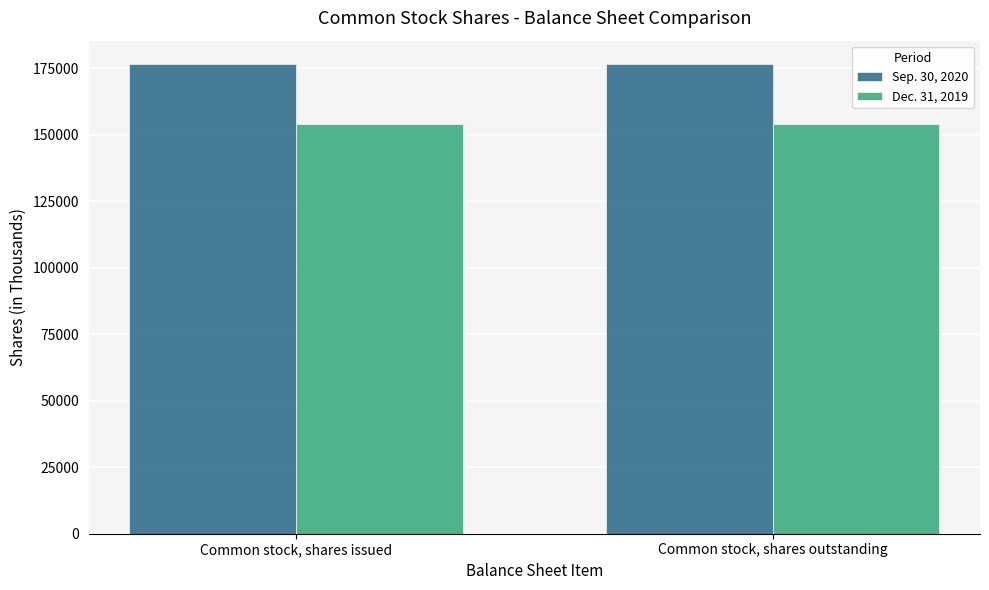

Is the value of Dec. 31, 2019 at Common stock, shares outstanding greater than the value of Sep. 30, 2020 at Common stock, shares issued?

No